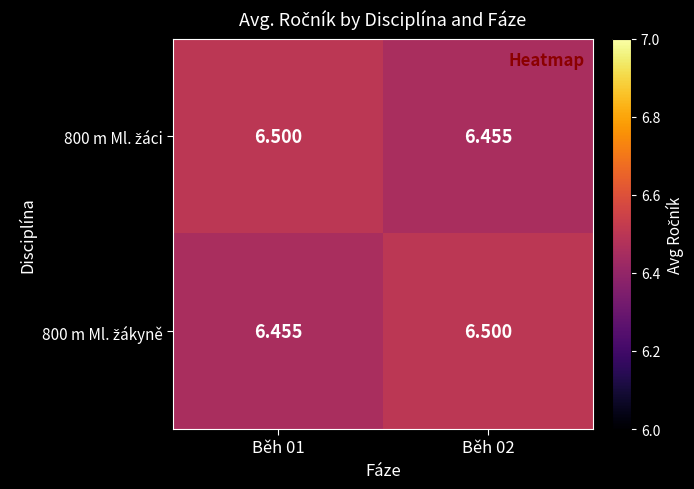

How many categories are shown in the chart?

2